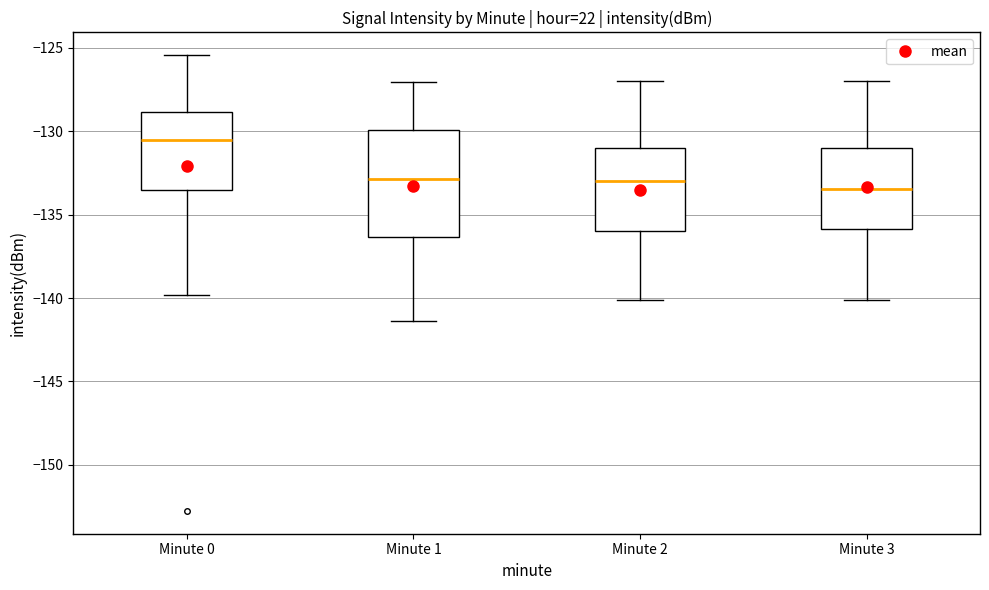

Reading left to right, transcribe this box plot: for each box, give where its median line is, the range the box spans, and where its two whiskers end, as read against the y-axis. The values are not printed on the chart, so give them approximately, as read against the axis.

Minute 0: median -130.5, box -133.5 to -129.0, whiskers -140.0 to -125.5
Minute 1: median -133.0, box -136.5 to -130.0, whiskers -141.5 to -127.0
Minute 2: median -133.0, box -136.0 to -131.0, whiskers -140.0 to -127.0
Minute 3: median -133.5, box -136.0 to -131.0, whiskers -140.0 to -127.0